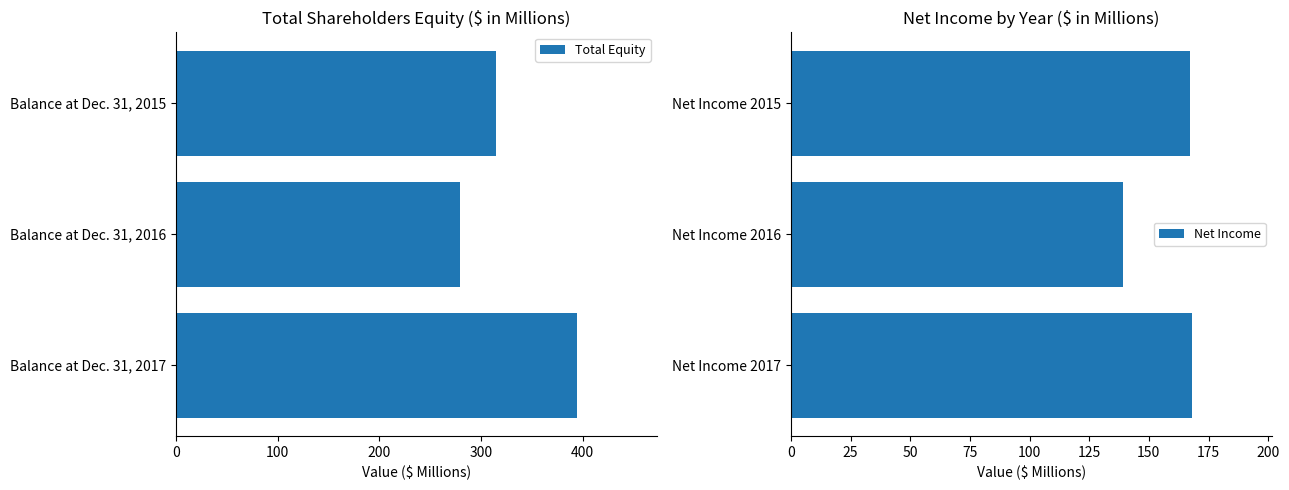

What is the minimum value for Total Equity?

279.7